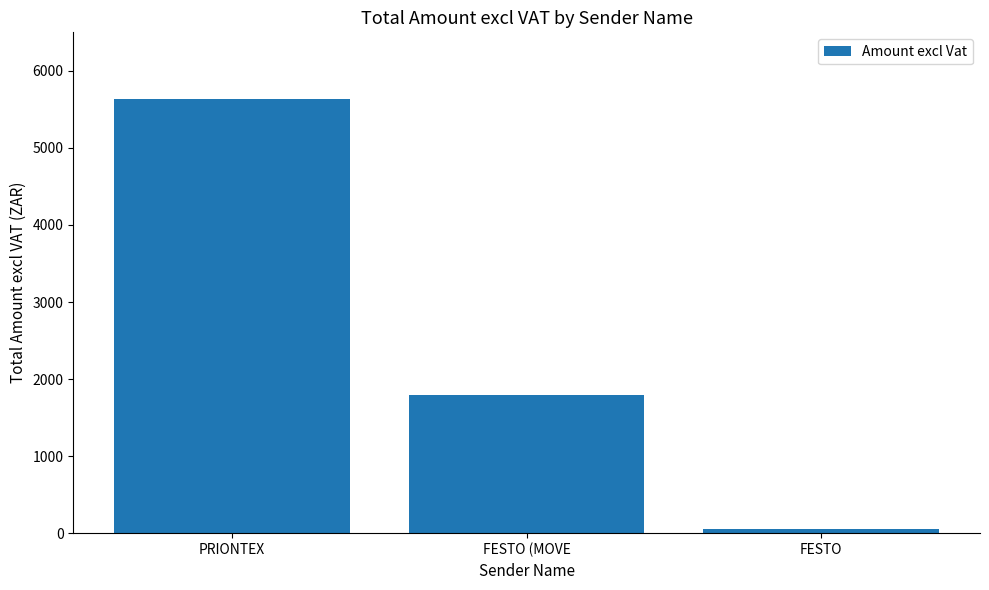

What position from the left is FESTO?

3